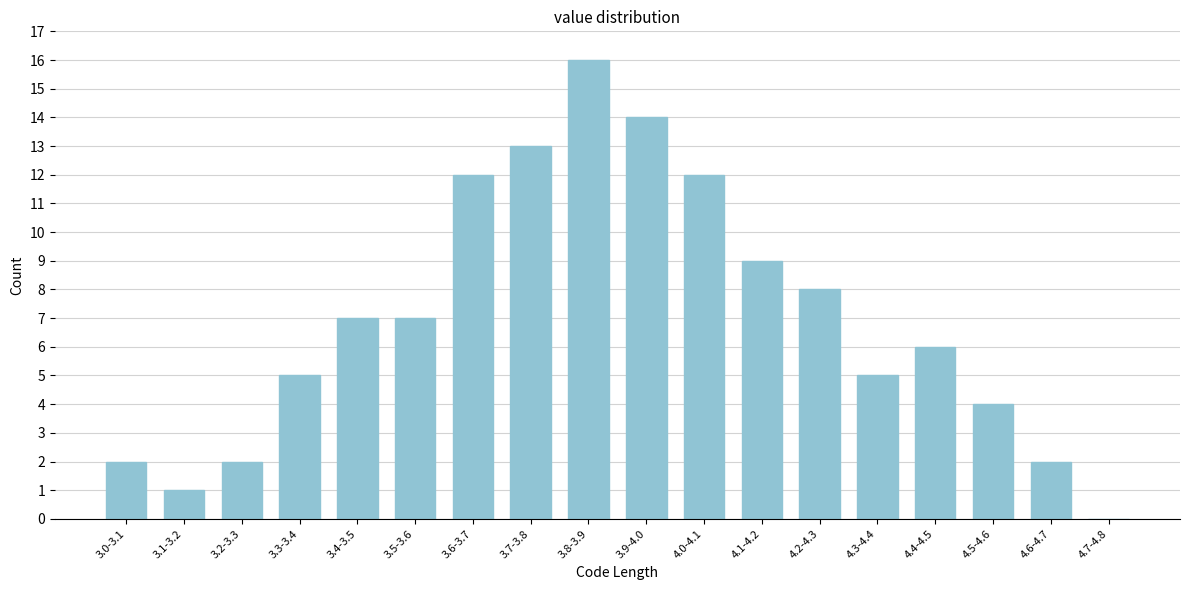

Reading left to right, what are all the values shown in this chart?

3.0-3.1=2	3.1-3.2=1	3.2-3.3=2	3.3-3.4=5	3.4-3.5=7	3.5-3.6=7	3.6-3.7=12	3.7-3.8=13	3.8-3.9=16	3.9-4.0=14	4.0-4.1=12	4.1-4.2=9	4.2-4.3=8	4.3-4.4=5	4.4-4.5=6	4.5-4.6=4	4.6-4.7=2	4.7-4.8=0